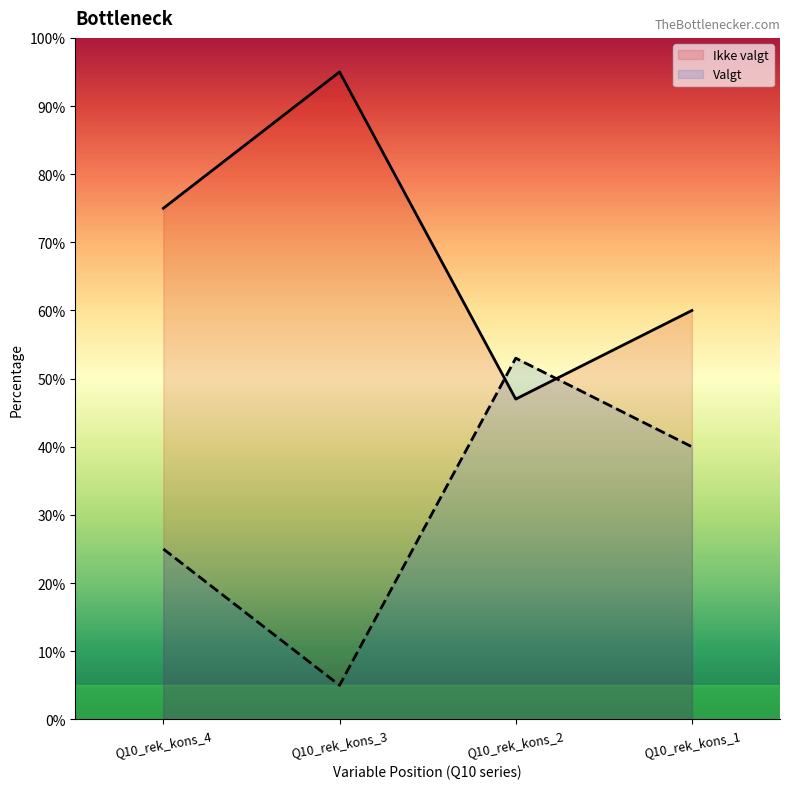

The Ikke valgt series shows 47 at Q10_rek_kons_2. True or false?

True